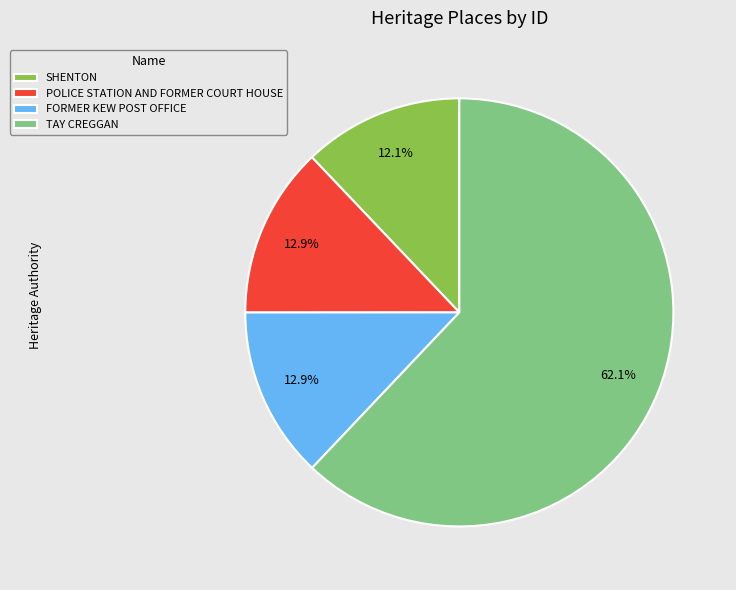

Combined, what portion of the pie is POLICE STATION AND FORMER COURT HOUSE and TAY CREGGAN?

75.0%